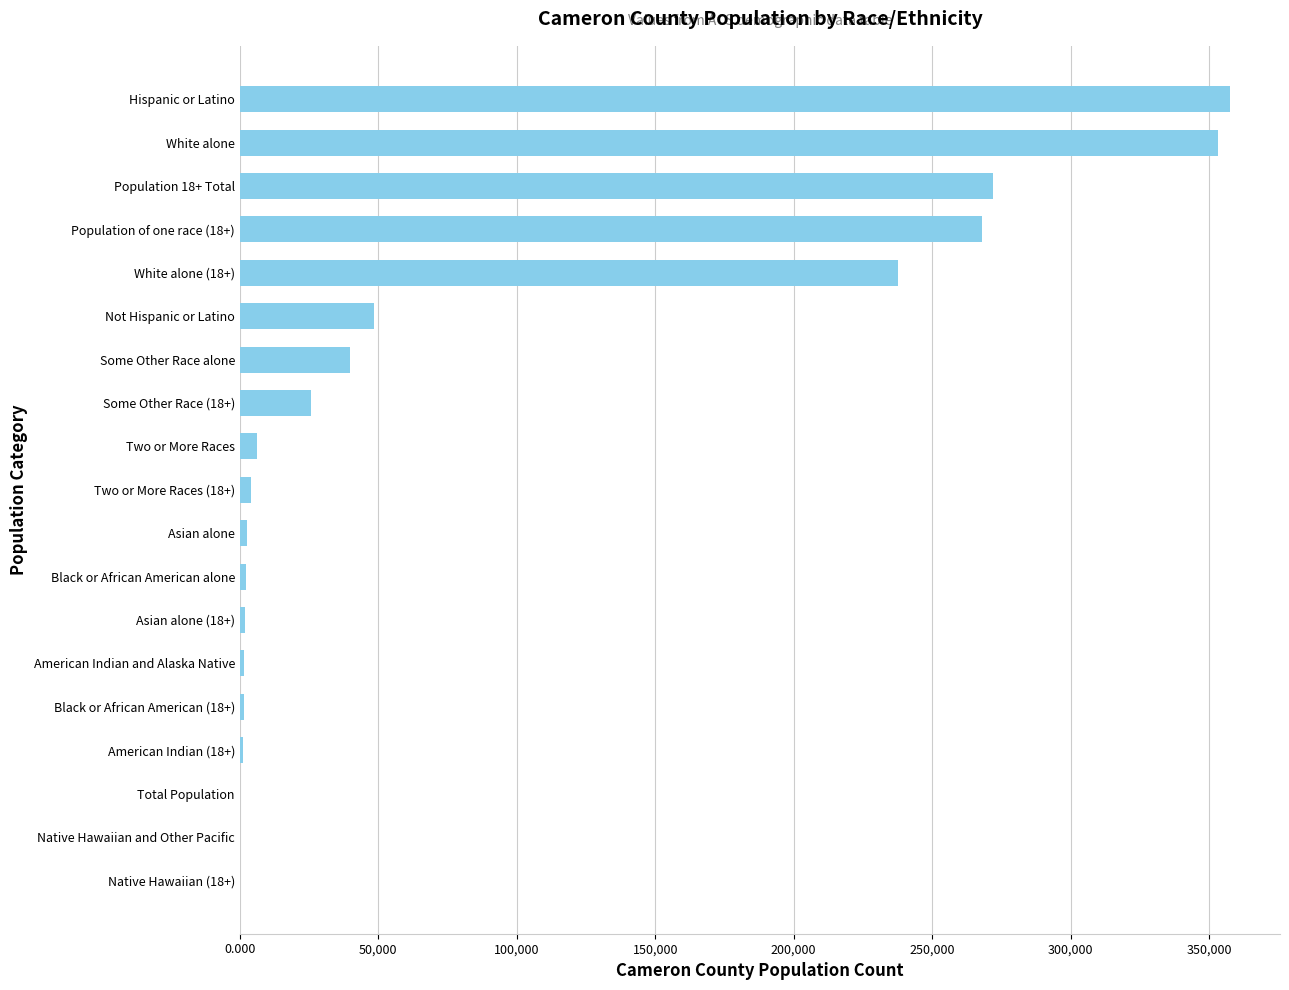

Where is the data nearest to the value 178915?

White alone (18+)